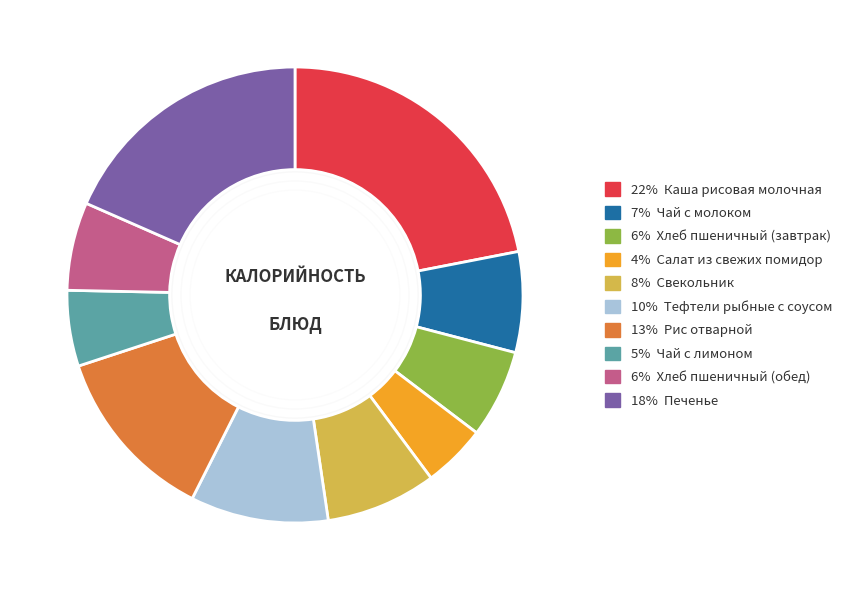

Is there a majority slice in this chart?

No